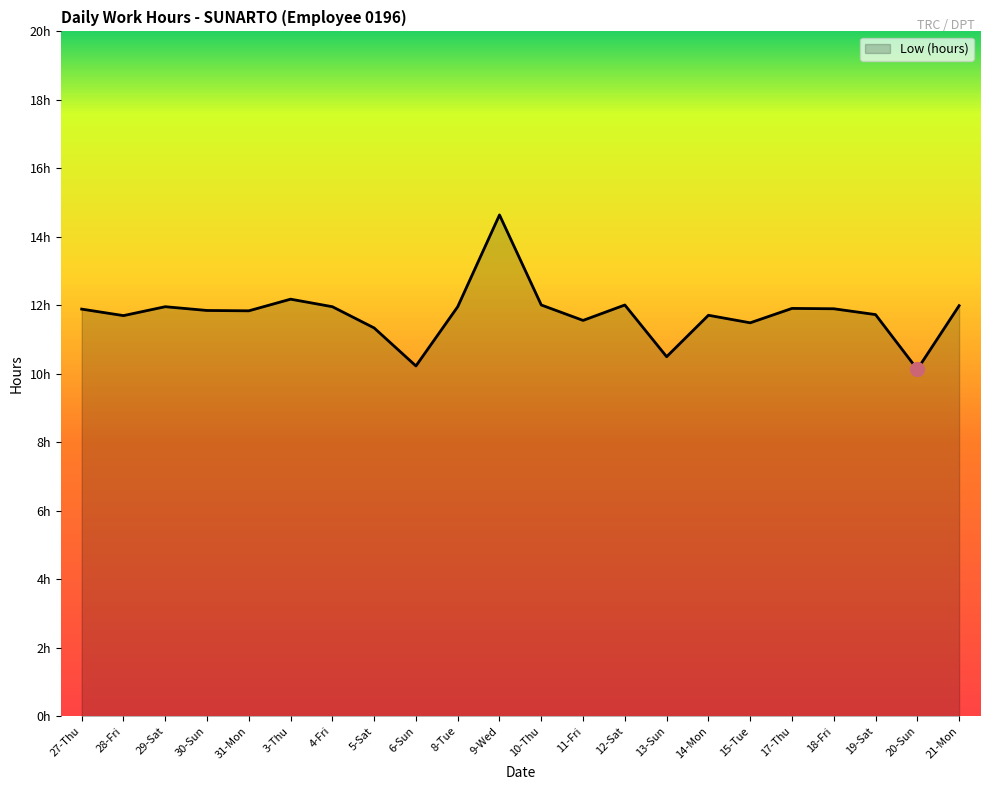

Is it true that the value at 12-Sat is 16.0?

False